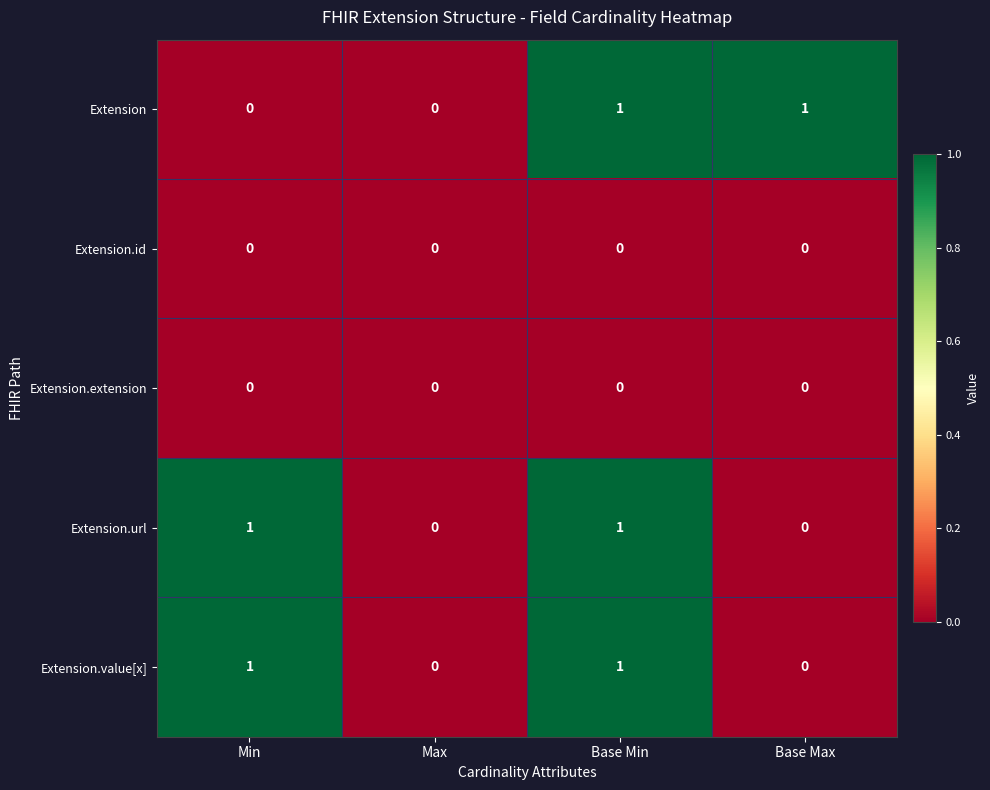

At which category is the sum across all series the highest?

Base Min